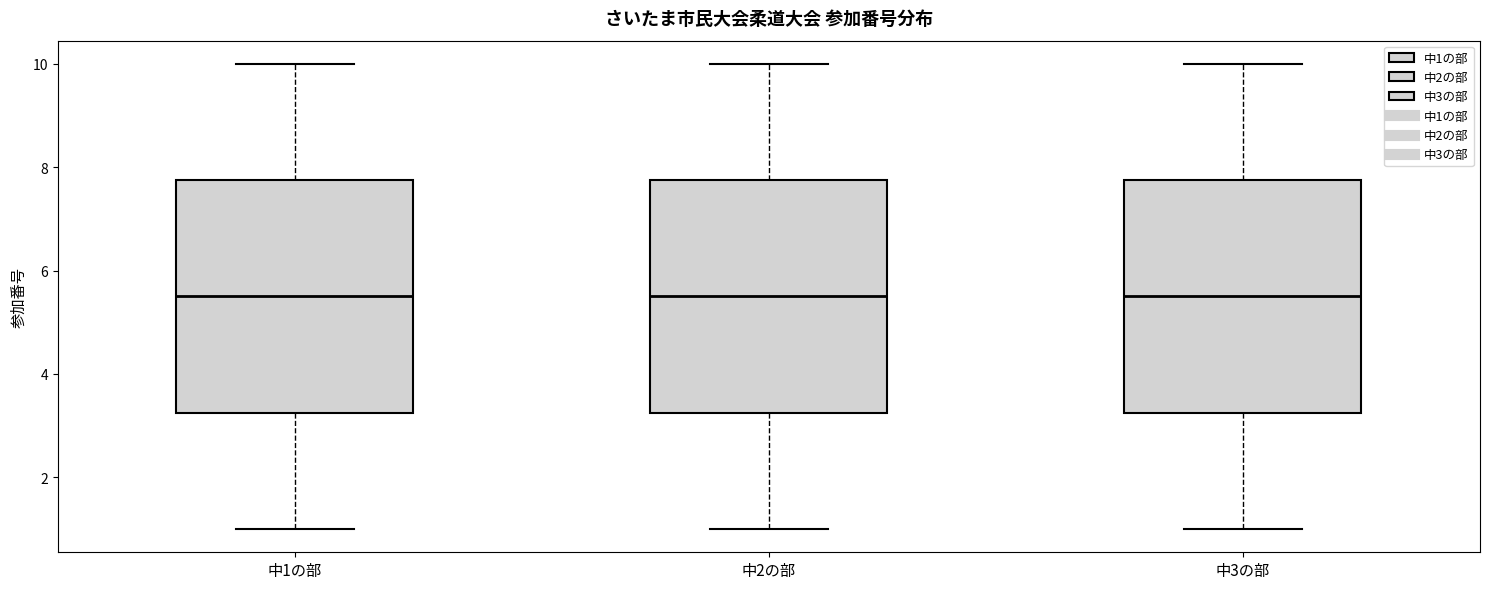

Reading left to right, transcribe this box plot: for each box, give where its median line is, the range the box spans, and where its two whiskers end, as read against the y-axis. The values are not printed on the chart, so give them approximately, as read against the axis.

中1の部: median 5.6, box 3.2 to 7.8, whiskers 1.0 to 10.0
中2の部: median 5.6, box 3.2 to 7.8, whiskers 1.0 to 10.0
中3の部: median 5.6, box 3.2 to 7.8, whiskers 1.0 to 10.0